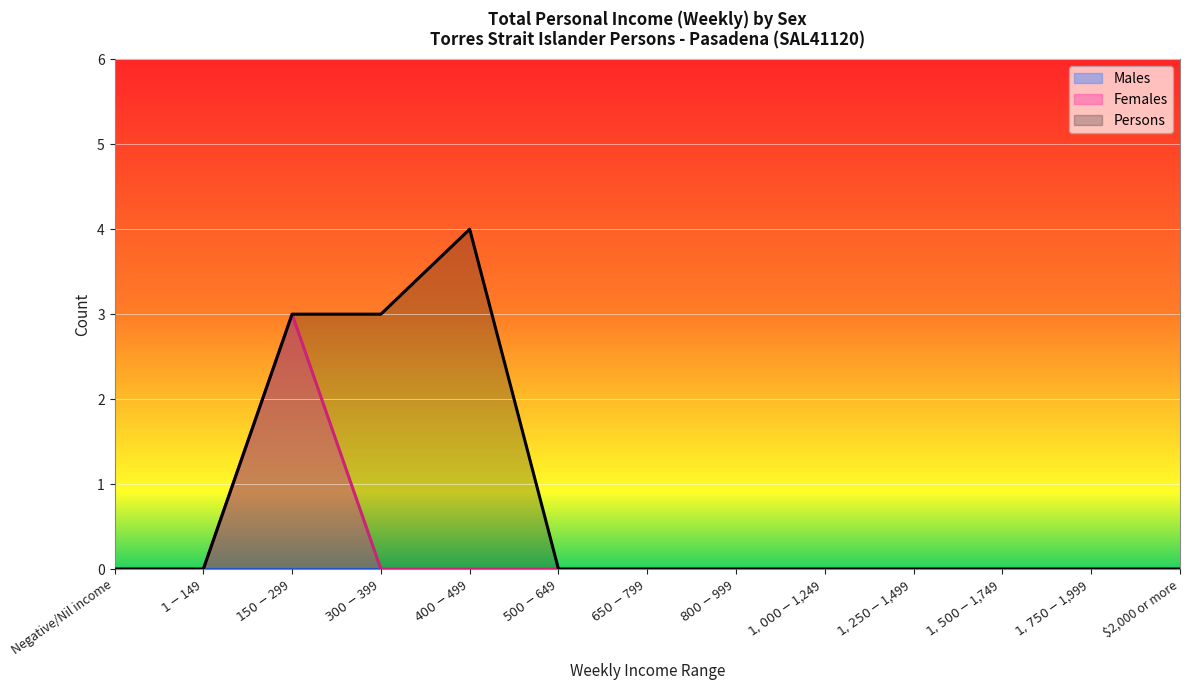

Which has a higher value, $1,000-$1,249 or $300-$399?

$1,000-$1,249